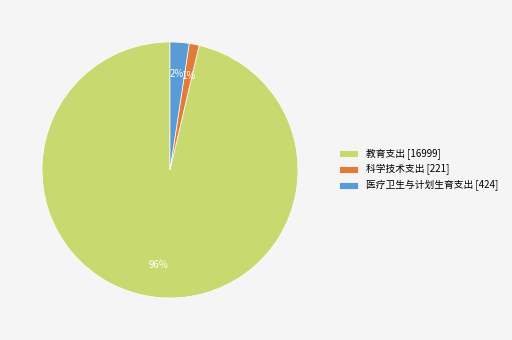

To the nearest percent, what is the average slice percentage?

33%